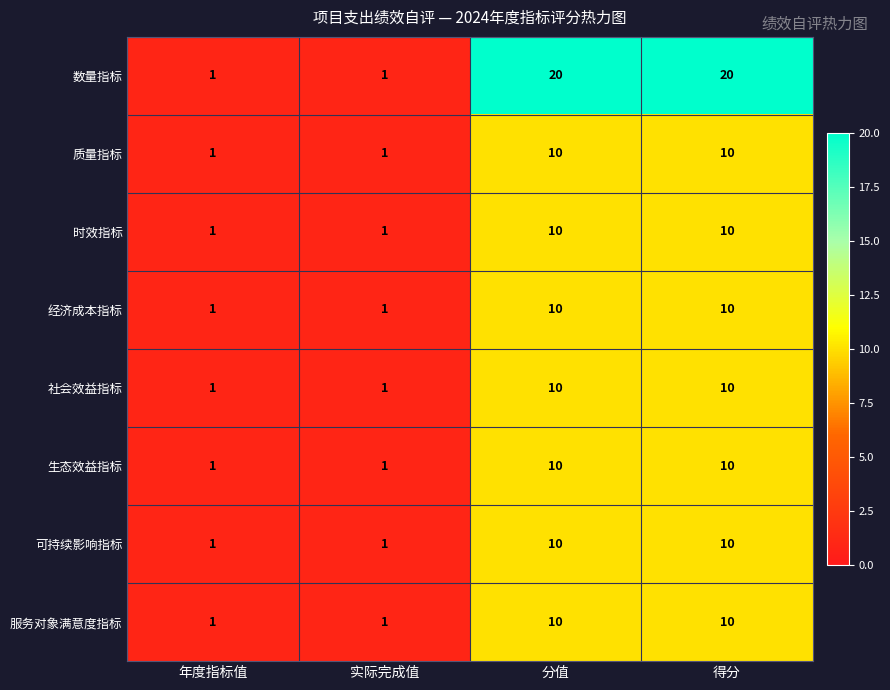

How many 服务对象满意度指标 values are between 1 and 10?

4